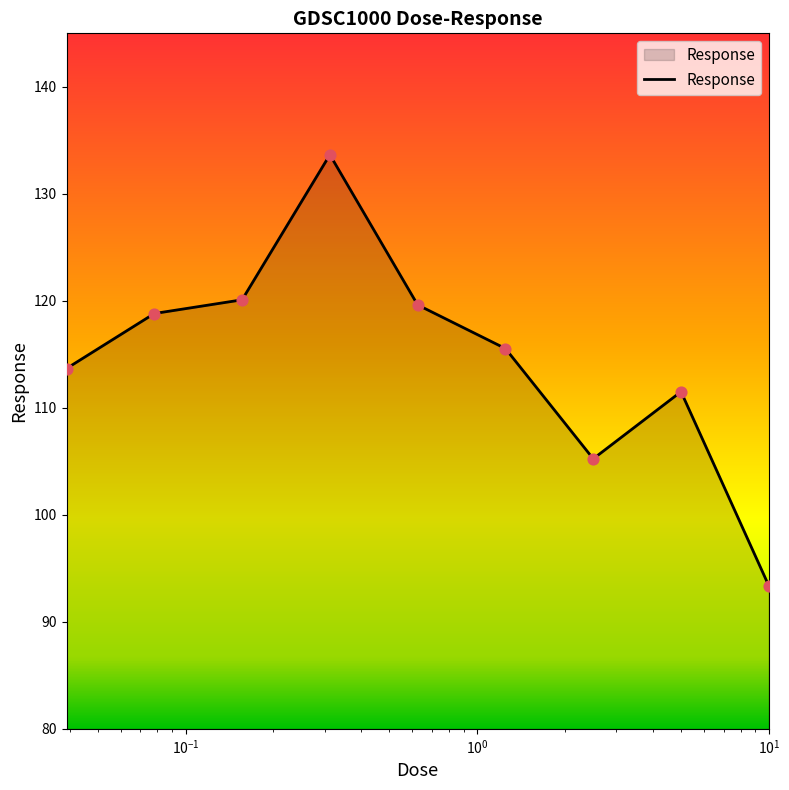

What is the maximum value shown in the chart?

133.7